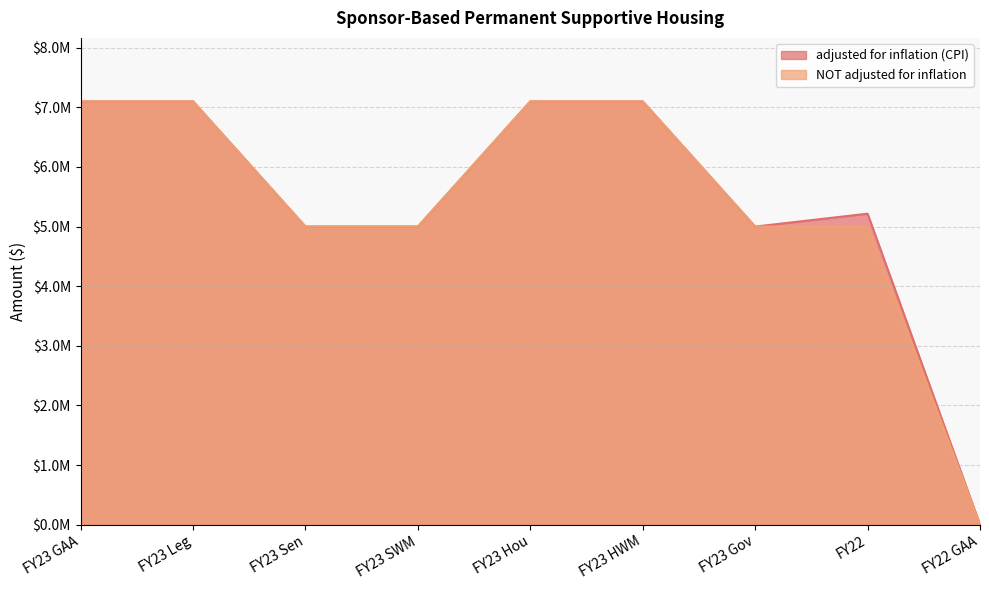

True or false: NOT adjusted for inflation has more than 1 interior local peaks.

False